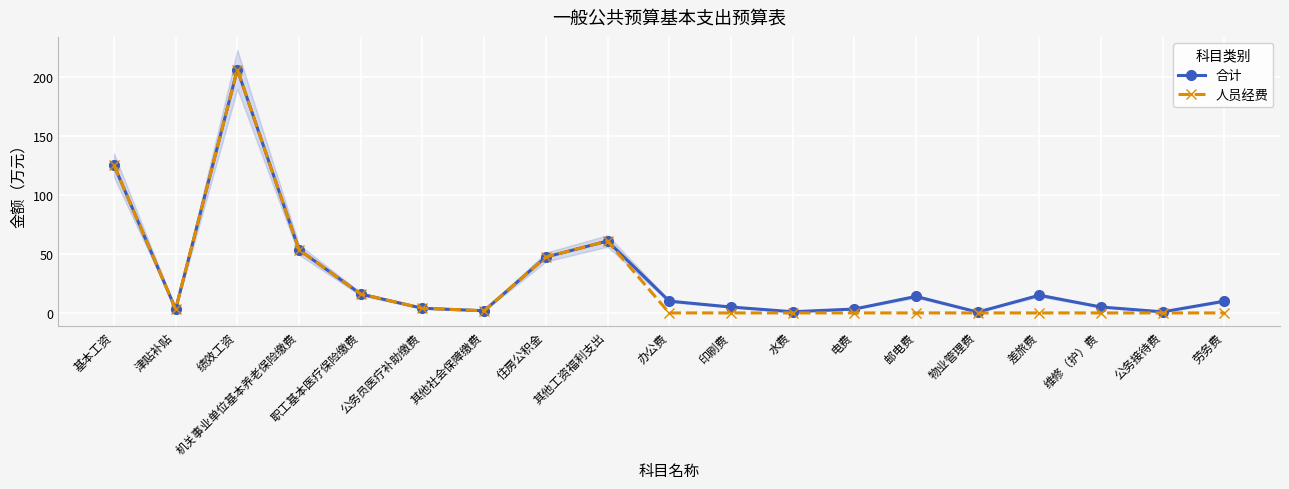

At how many categories does at least one series exceed 21?

5